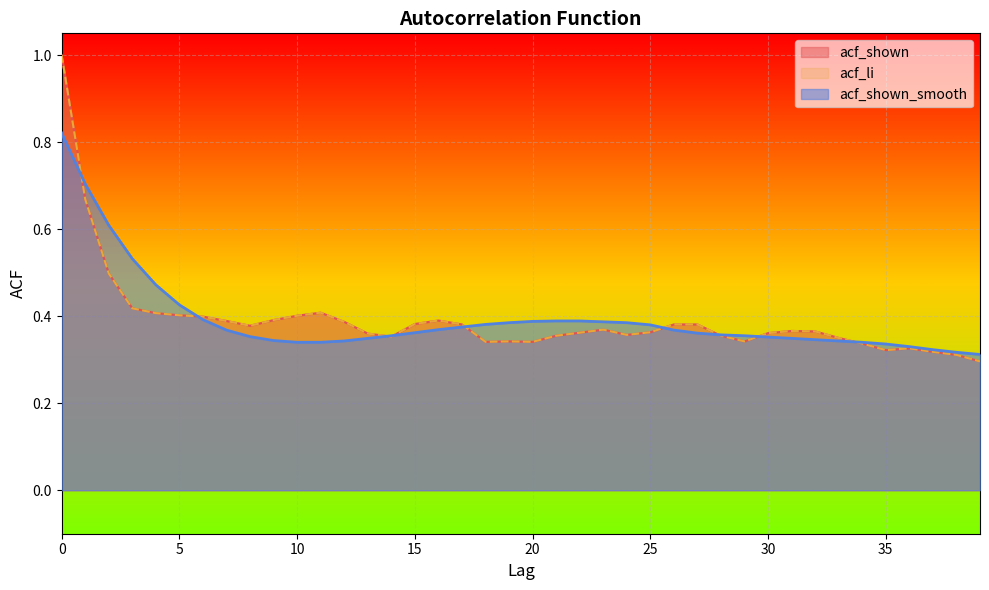

What is the value of the acf_shown point at the 8th from the left?

0.4